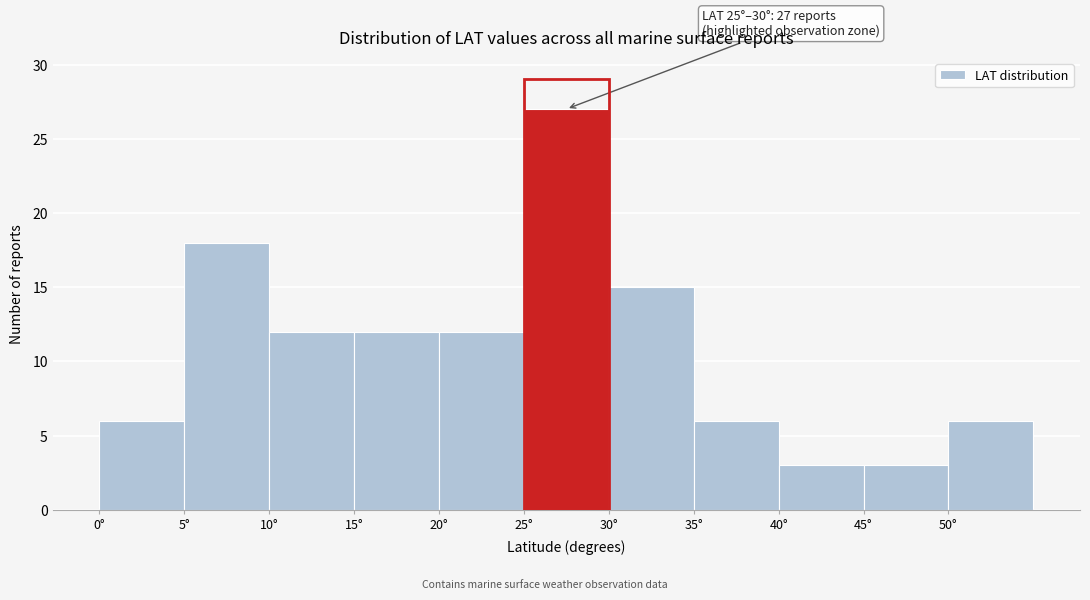

Which range on the x-axis has the tallest bar?

25 to 30